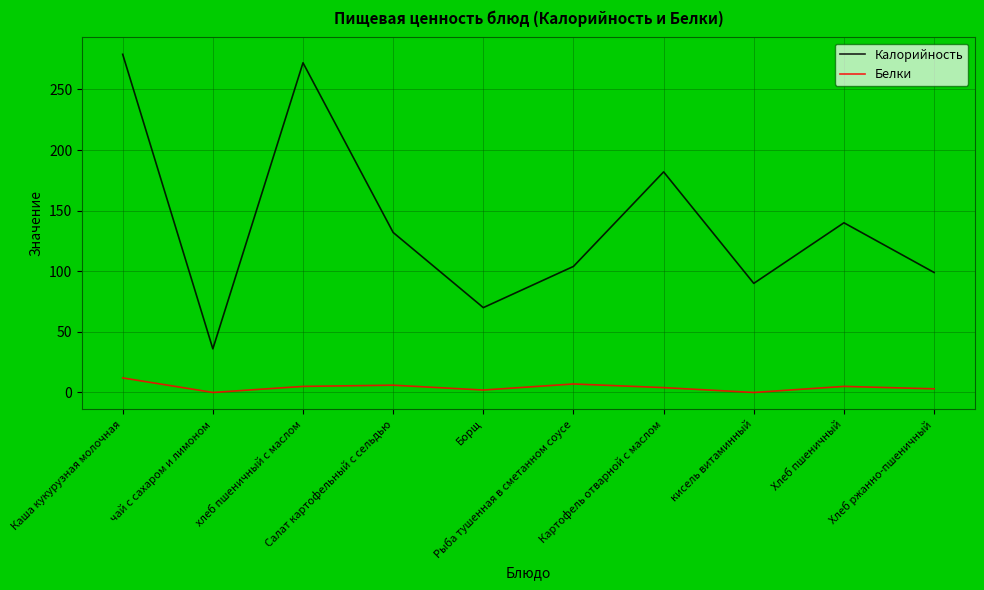

Which series has the widest spread of values?

Калорийность